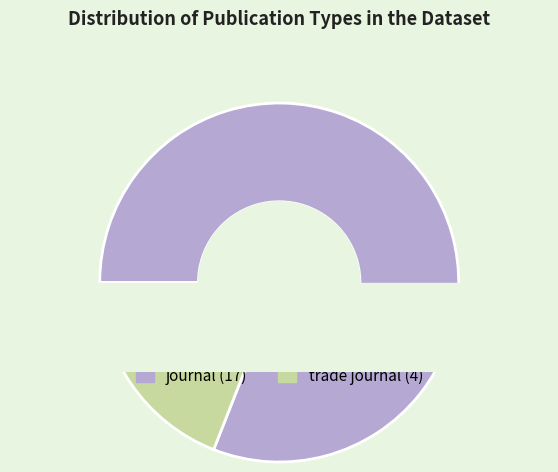

What portion of the pie excludes journal?

19.0%